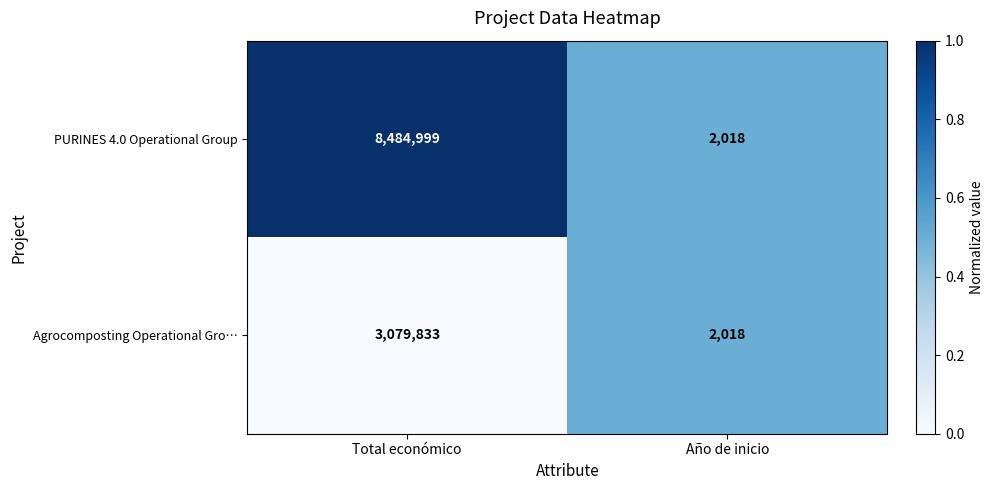

Rank the series by their average value, from lowest to highest.

Agrocomposting Operational Gro…, PURINES 4.0 Operational Group